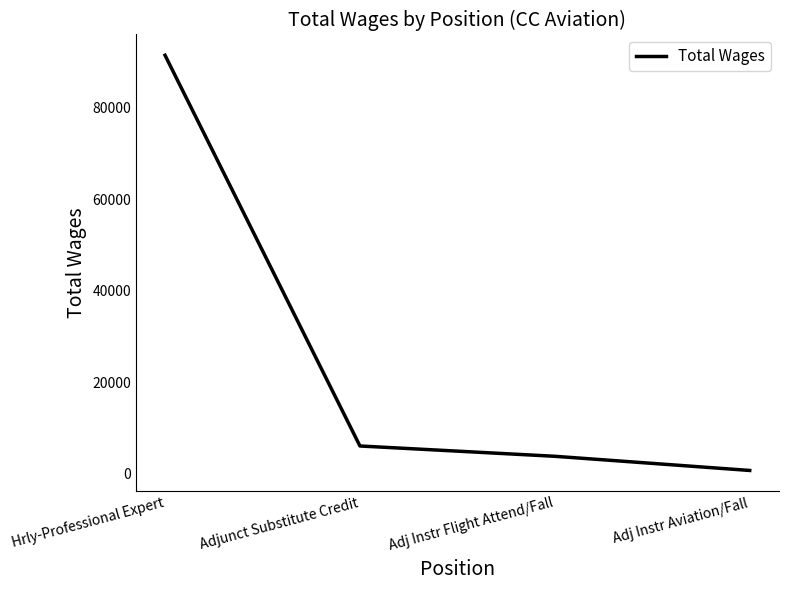

What position from the left is Adj Instr Flight Attend/Fall?

3